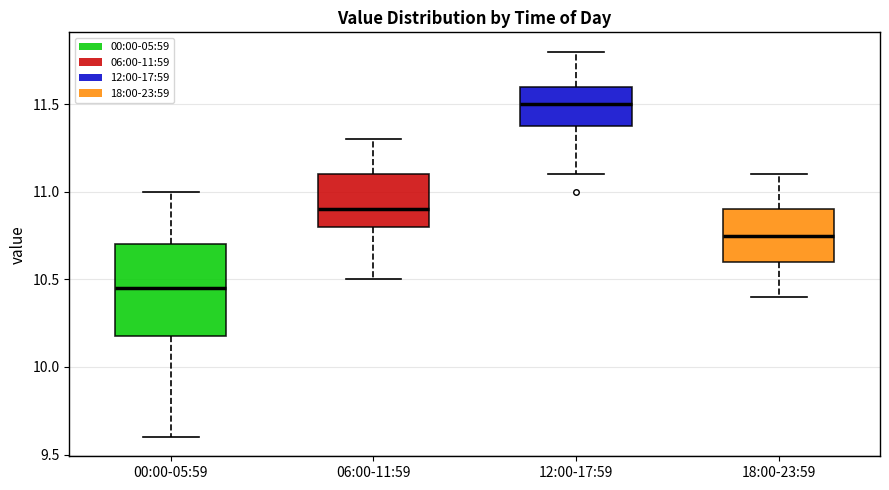

Where is the lower edge of the box for 12:00-17:59 on the y-axis? The values are not printed on the chart, so give them approximately, as read against the axis.

11.40